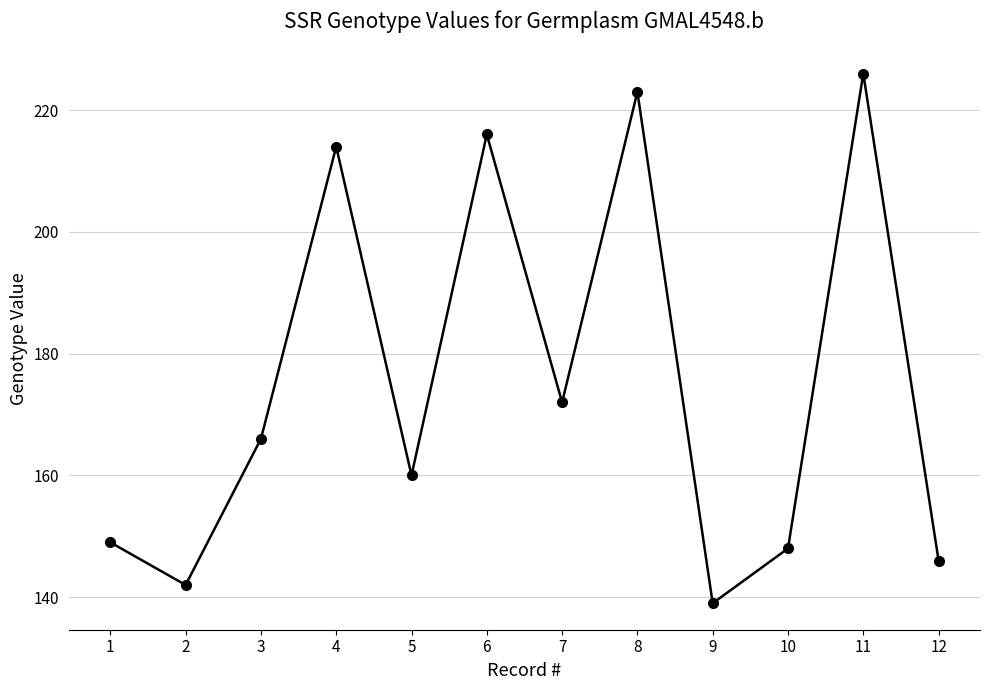

Count the number of data series in this chart.

1